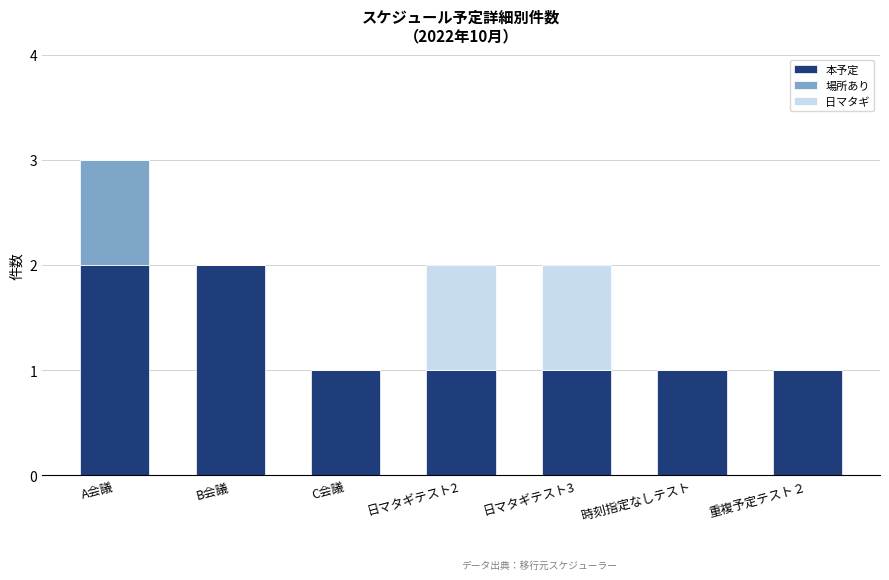

The value of 本予定 at 時刻指定なしテスト is 2. True or false?

False